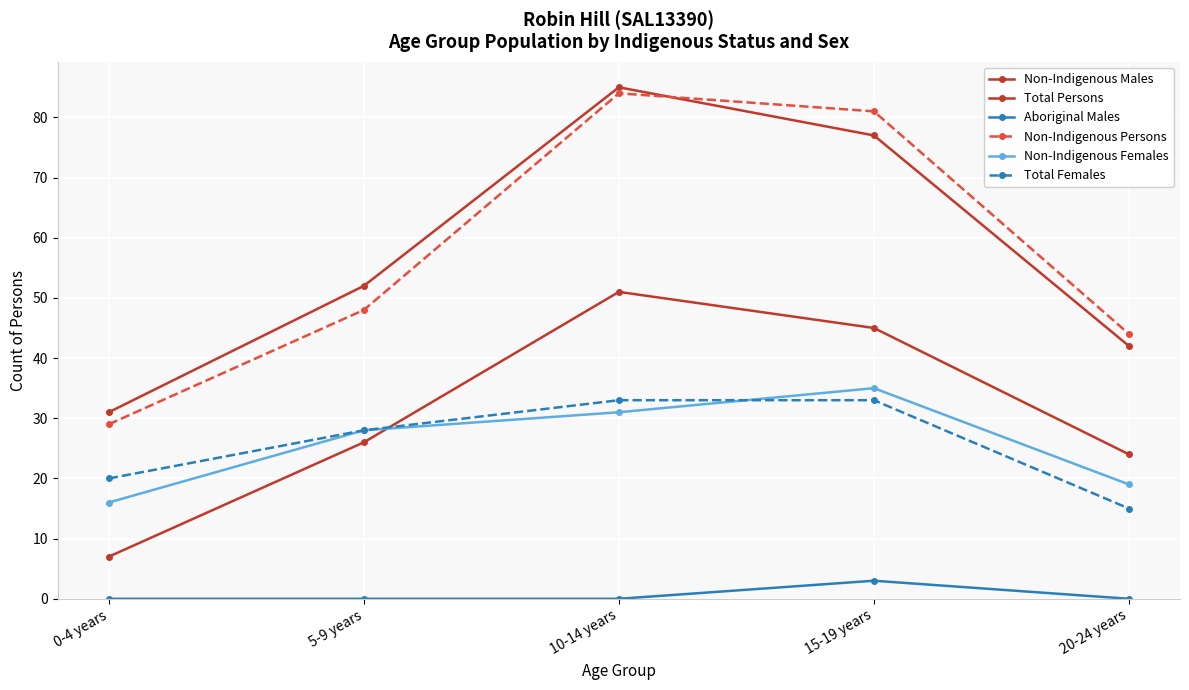

How many series are shown in this chart?

6